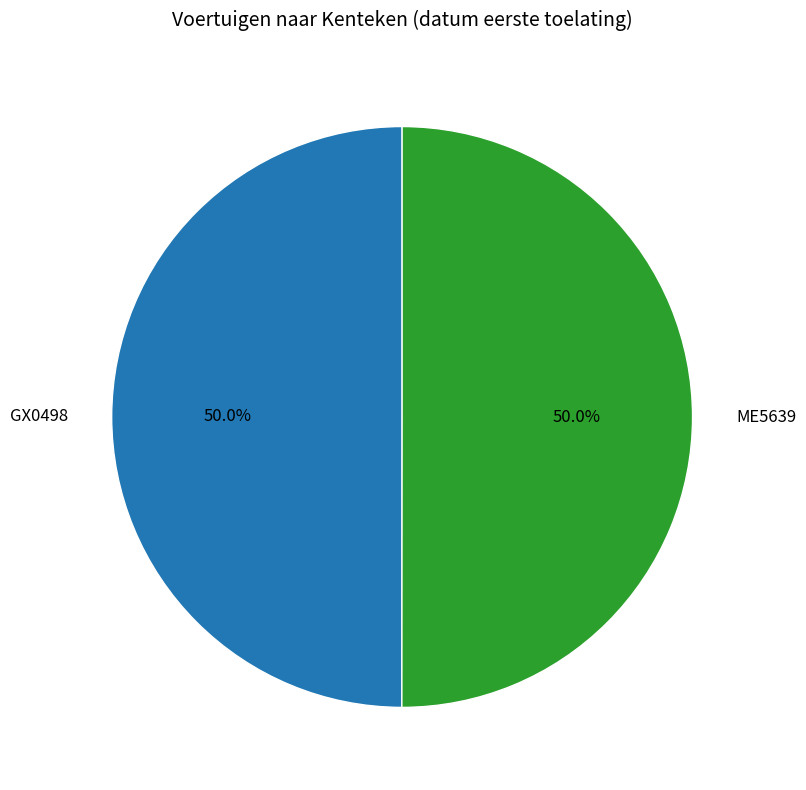

How many segments does this pie chart have?

2